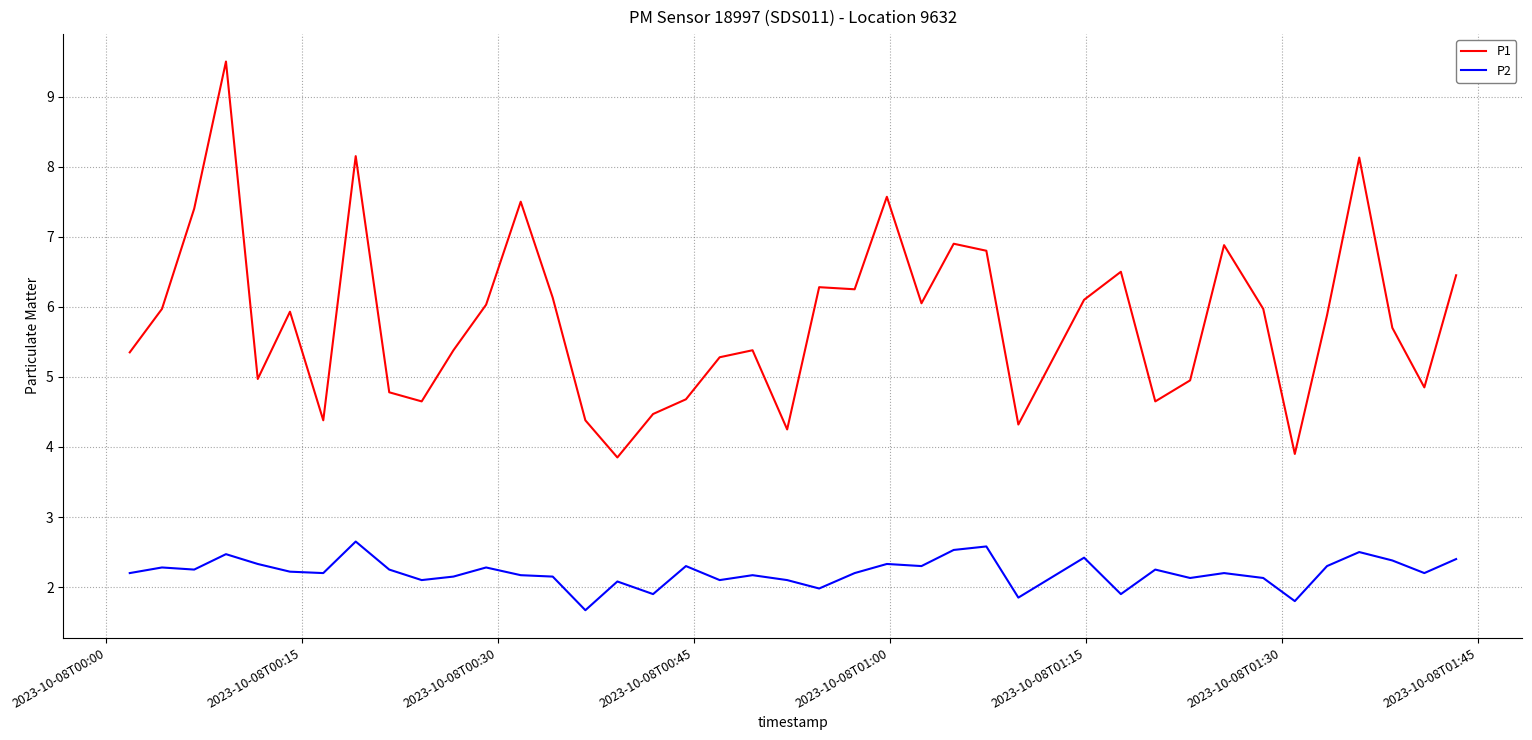

List the series in order of their overall mean, lowest first.

P2, P1